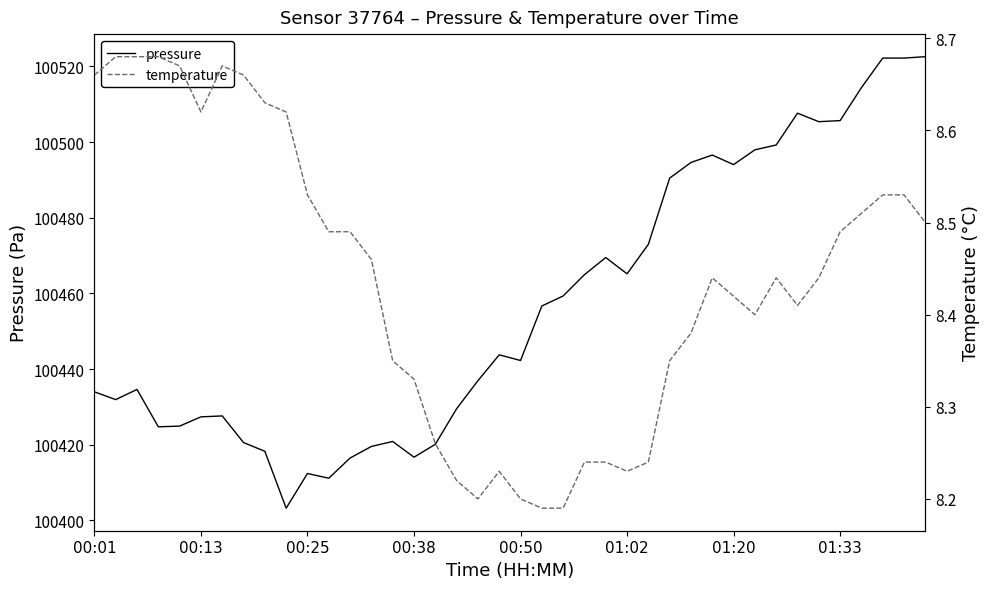

What is the minimum value shown in the chart?

8.2